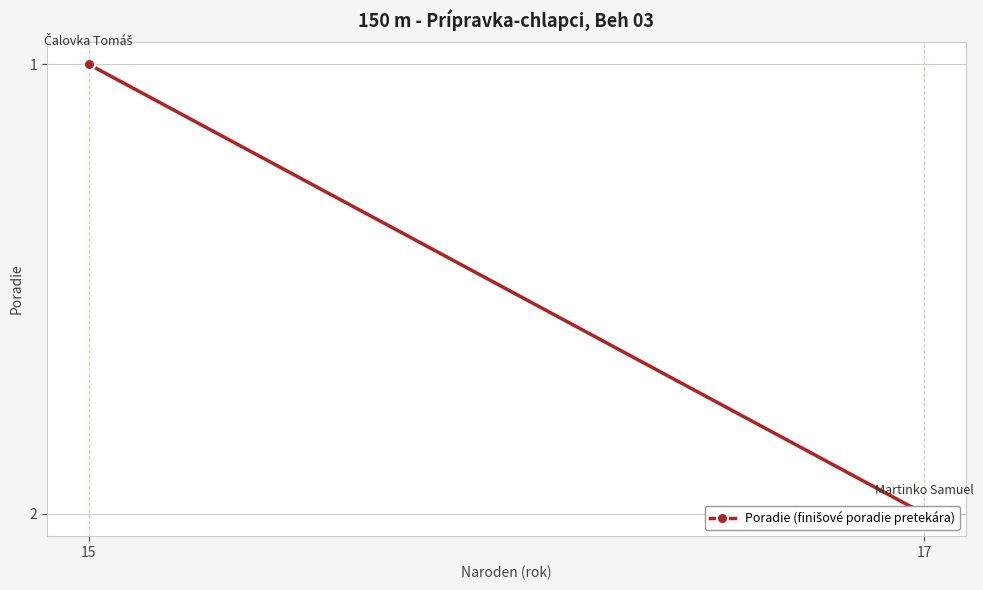

Count the values in the range 1 to 2.

2